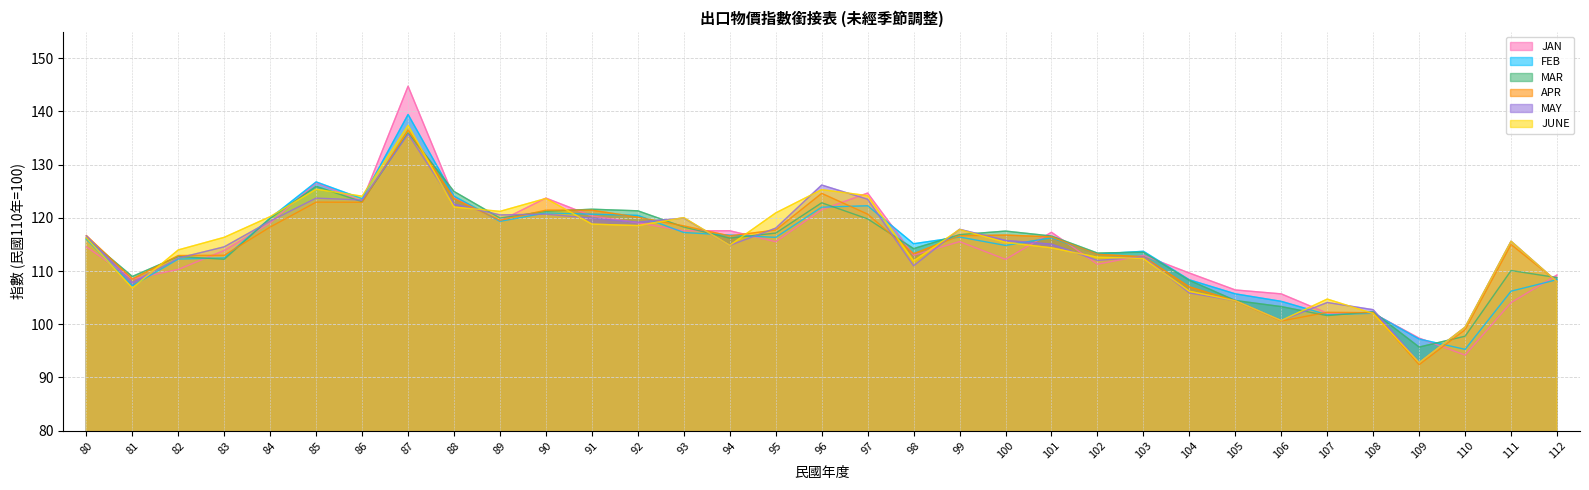

How many data points in JUNE are less than 115?

15